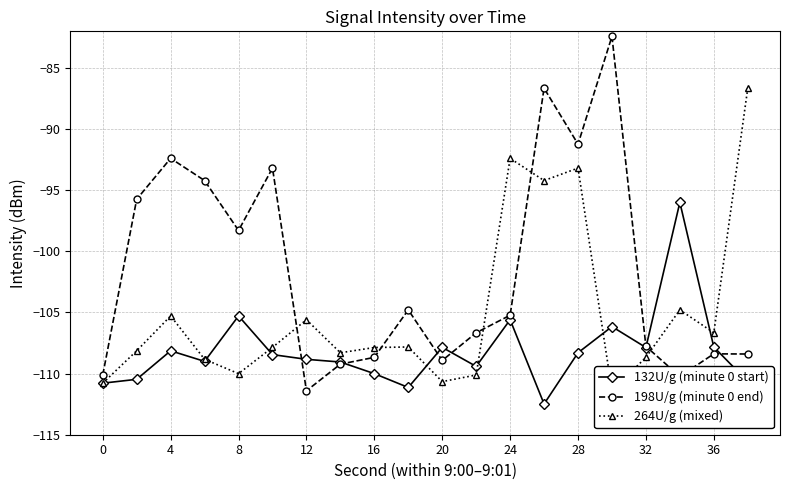

What is the spread (max minus min) of values at 0?

0.7